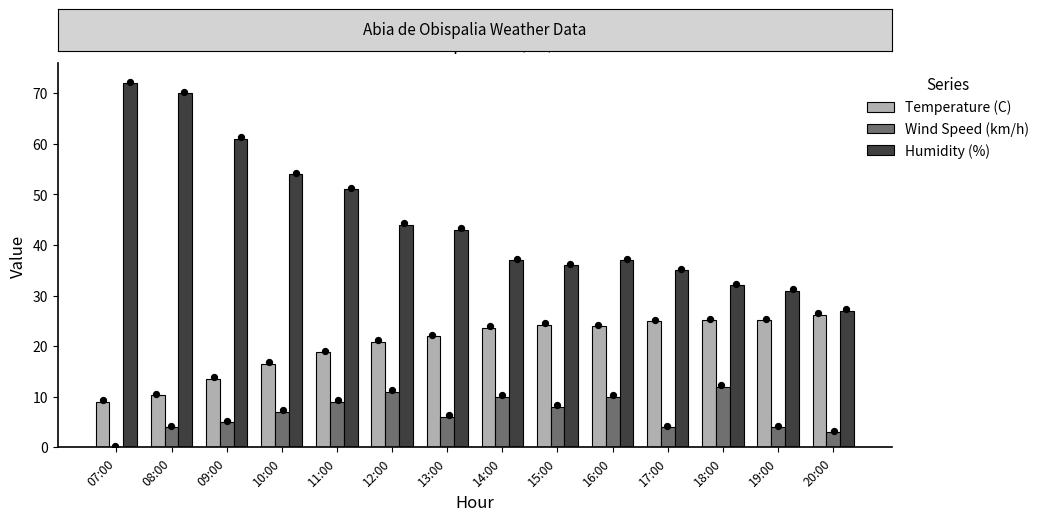

What are all the series names shown in the legend?

Temperature (C), Wind Speed (km/h), Humidity (%)